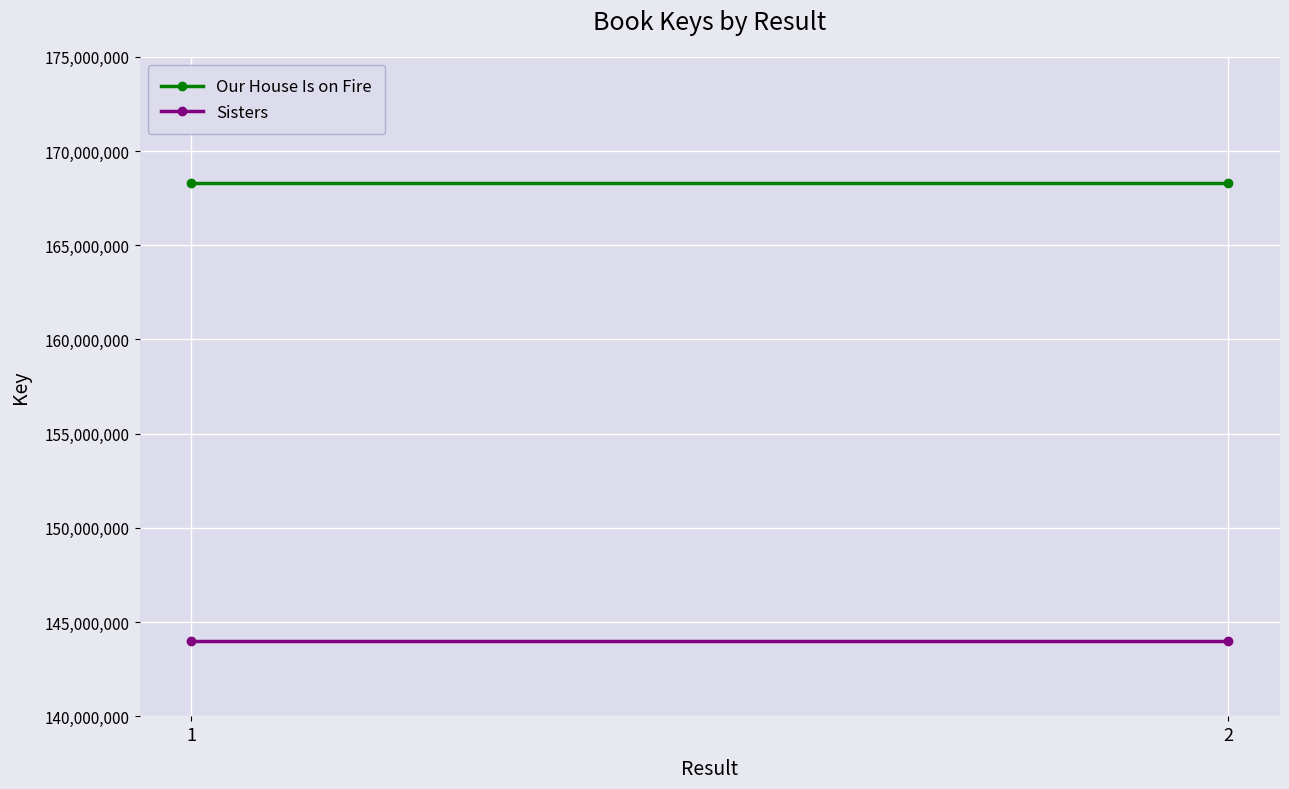

What is the highest value of the Sisters series?

144016089